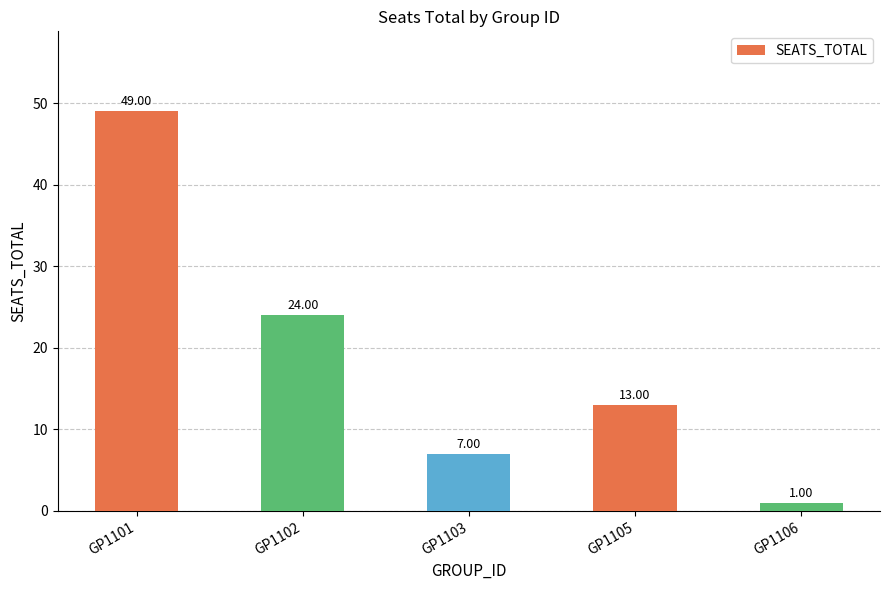

What is the minimum value shown in the chart?

1